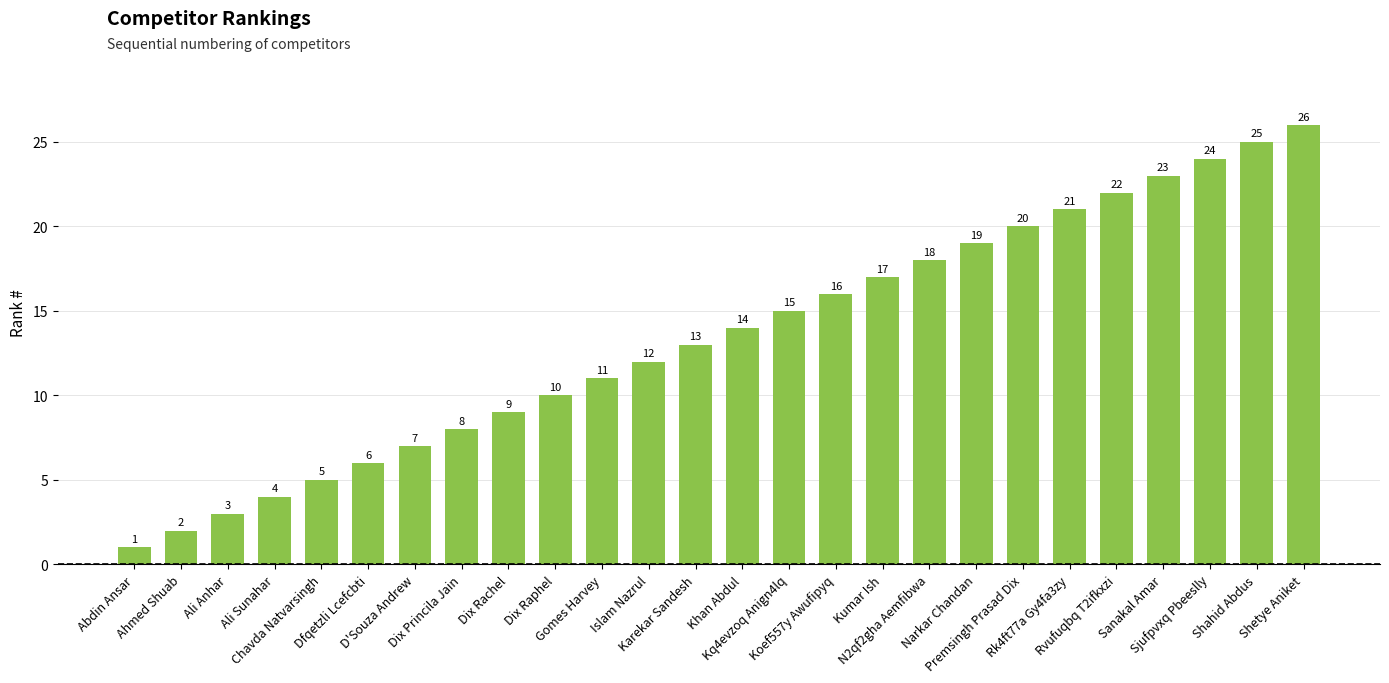

What is the sum of all values?

351